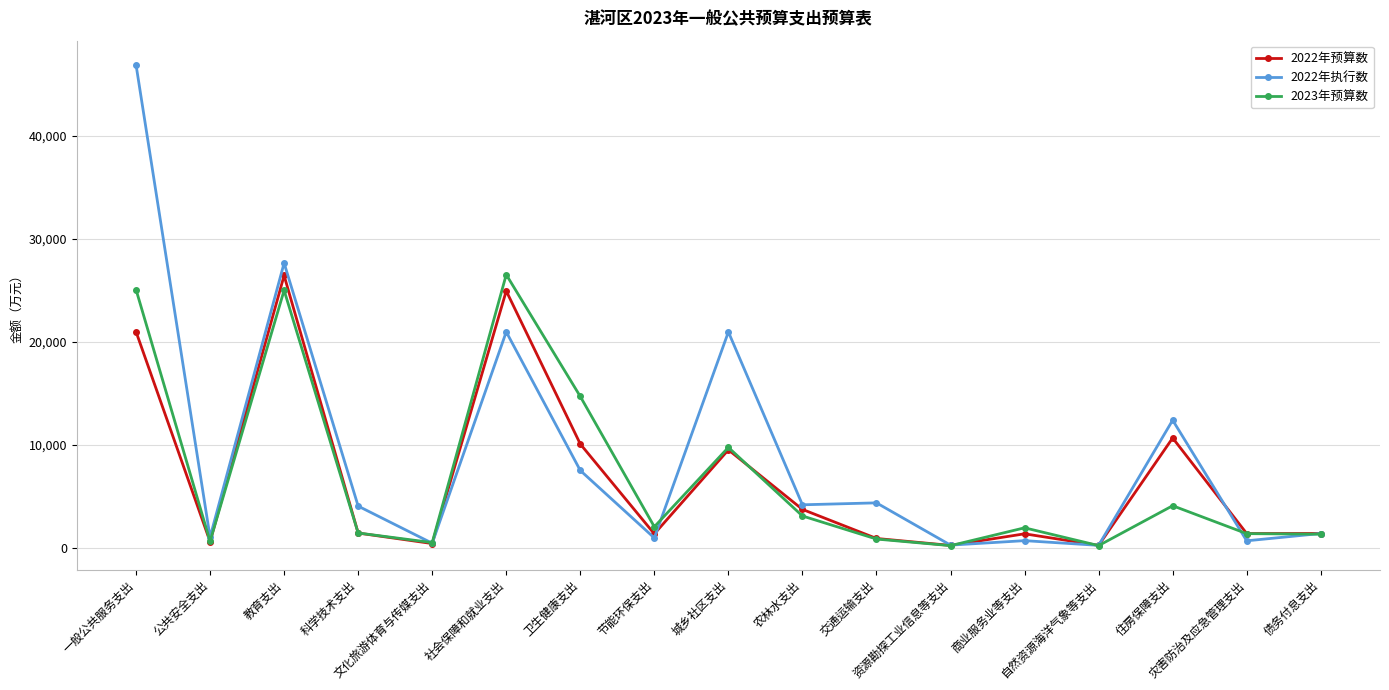

True or false: 2022年执行数 has more than 2 interior local peaks.

True